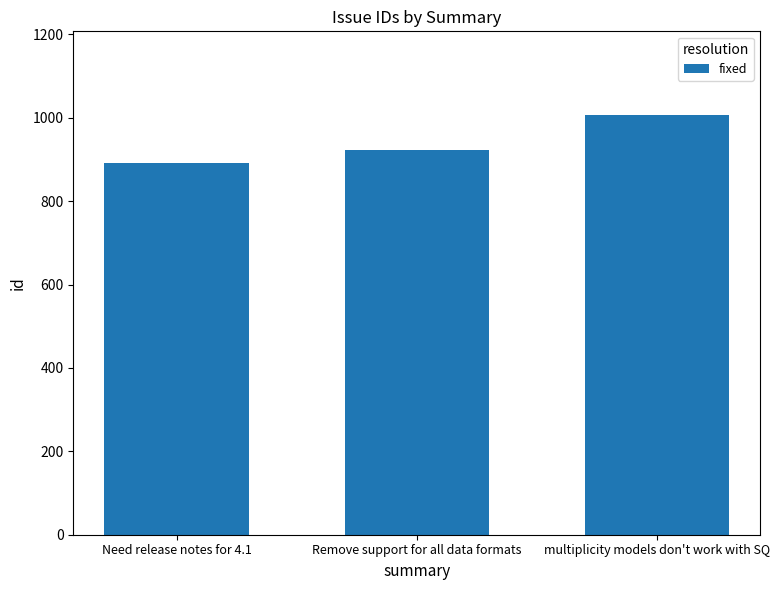

What is the difference between the values at Need release notes for 4.1 and multiplicity models don't work with SQ?

114